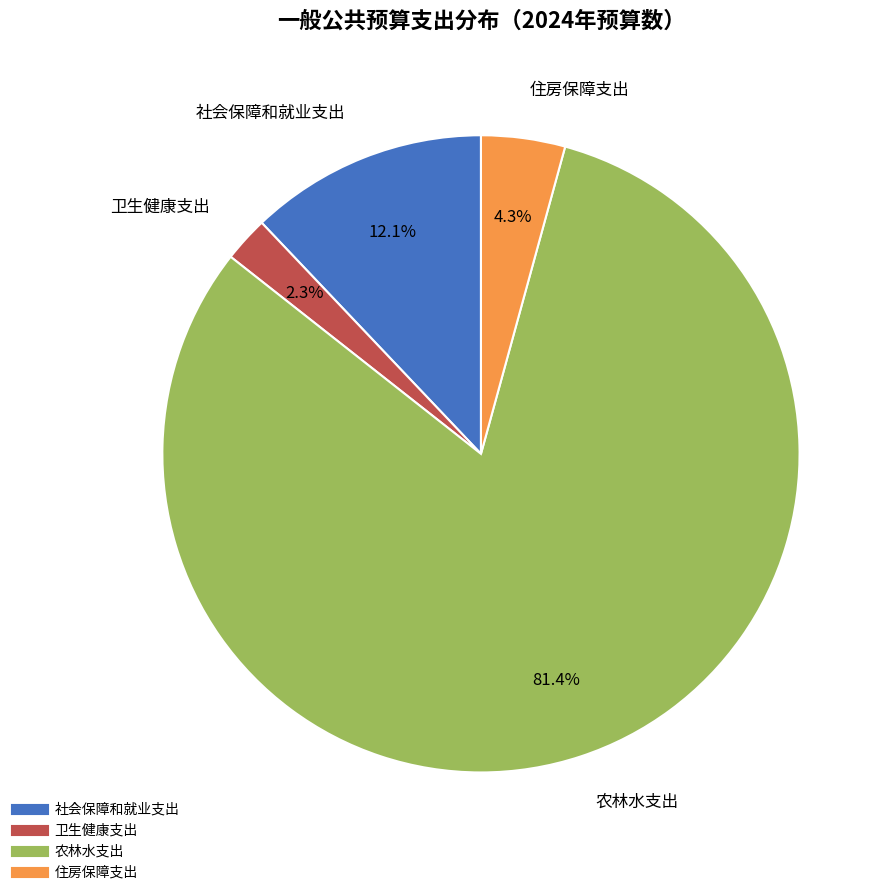

Which slice is the largest?

农林水支出